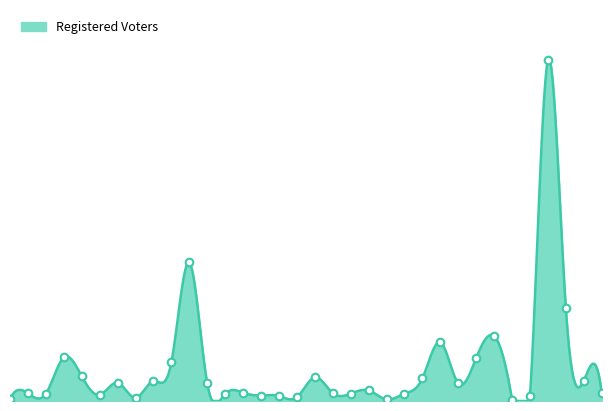

Between VILLAGE OF HORTONVILLE and TOWN OF MAPLE CREEK, which is larger?

VILLAGE OF HORTONVILLE